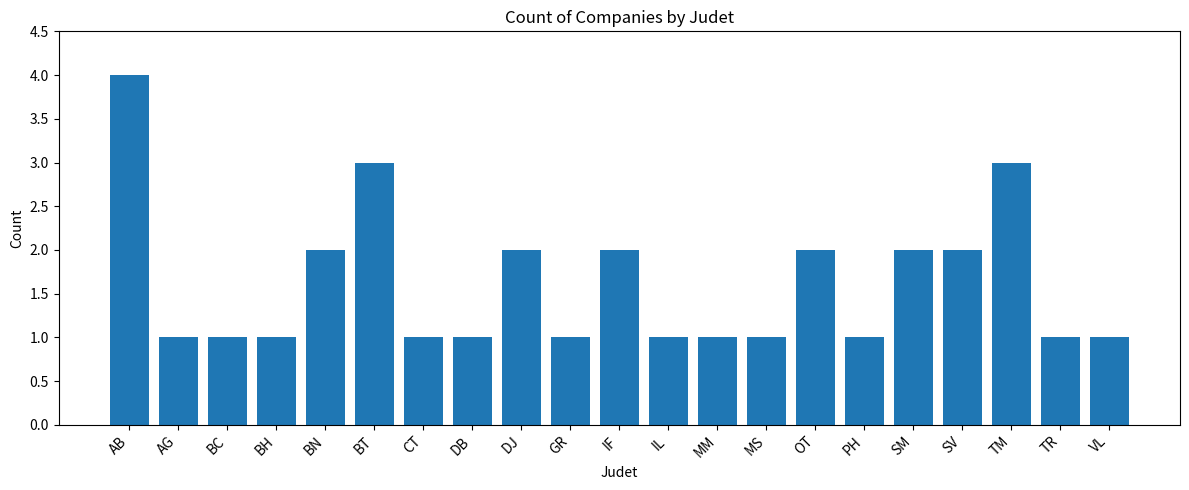

Which category has the highest value across all series?

AB